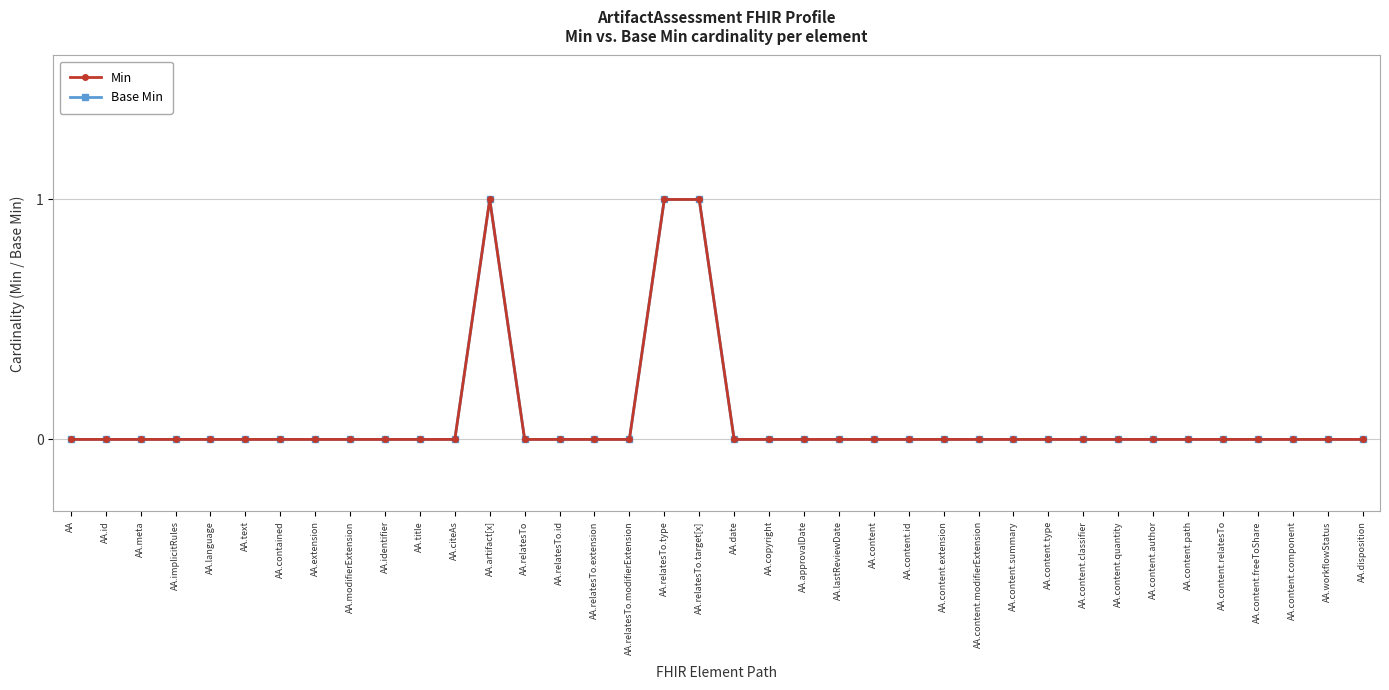

What is the greatest value displayed?

1